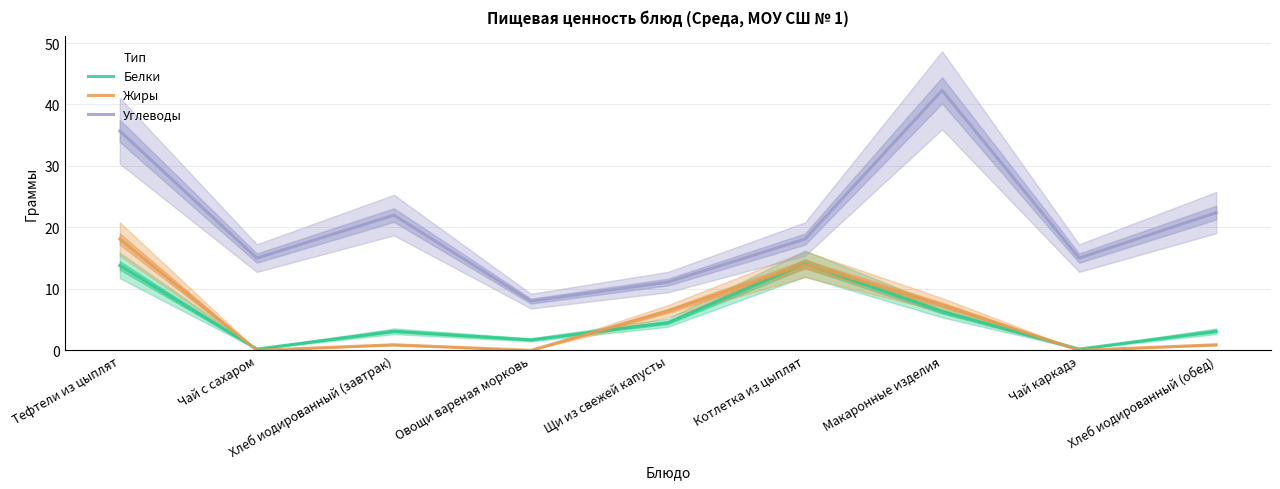

True or false: Жиры has a value of 18.1 at Тефтели из цыплят.

True